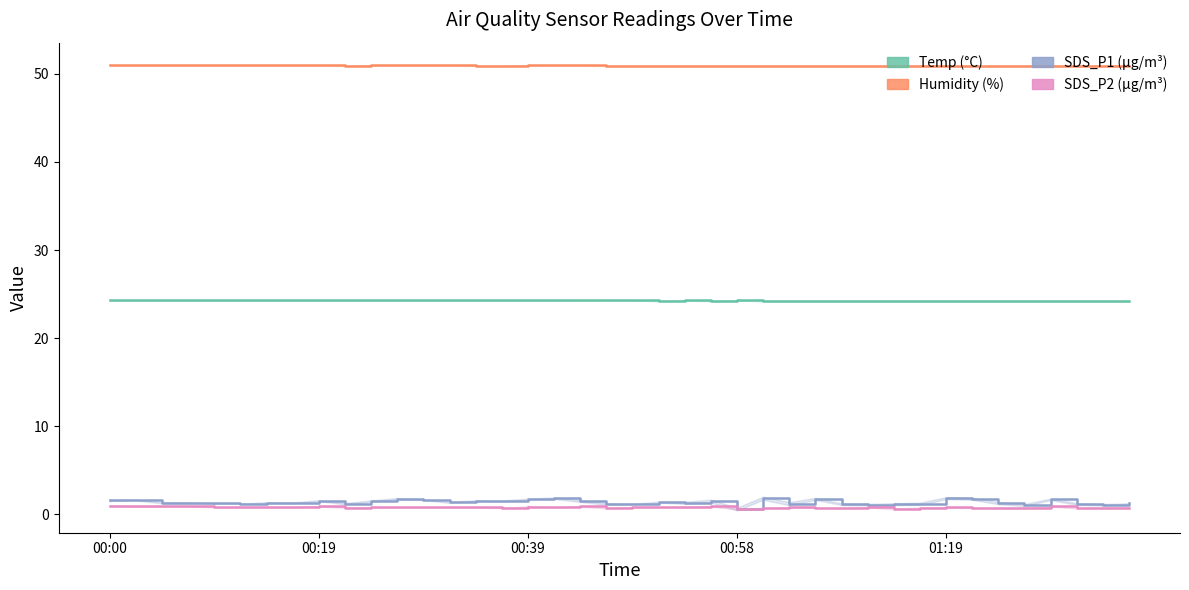

Rank the series by their maximum value, from lowest to highest.

SDS_P2, SDS_P1, Temp, Humidity